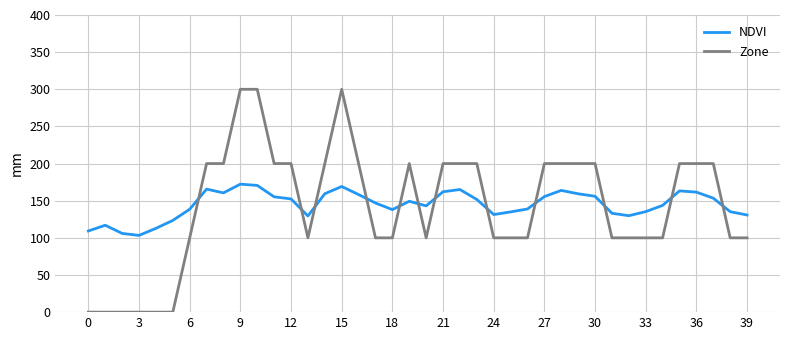

Does the chart have visible grid lines?

Yes